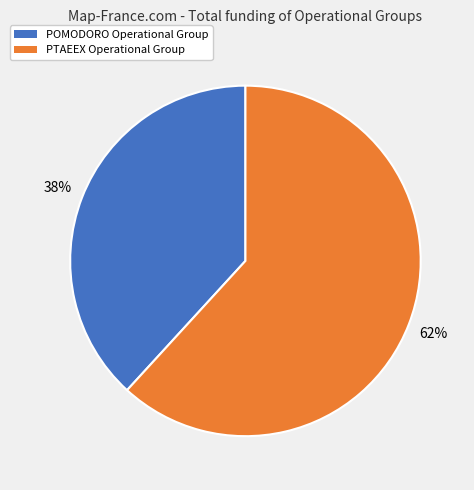

Which category has the biggest portion of the pie?

PTAEEX Operational Group